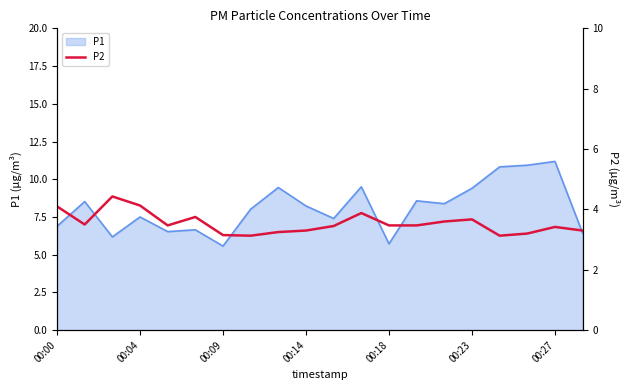

True or false: P1 has a value of 5.6 at 00:09.

True